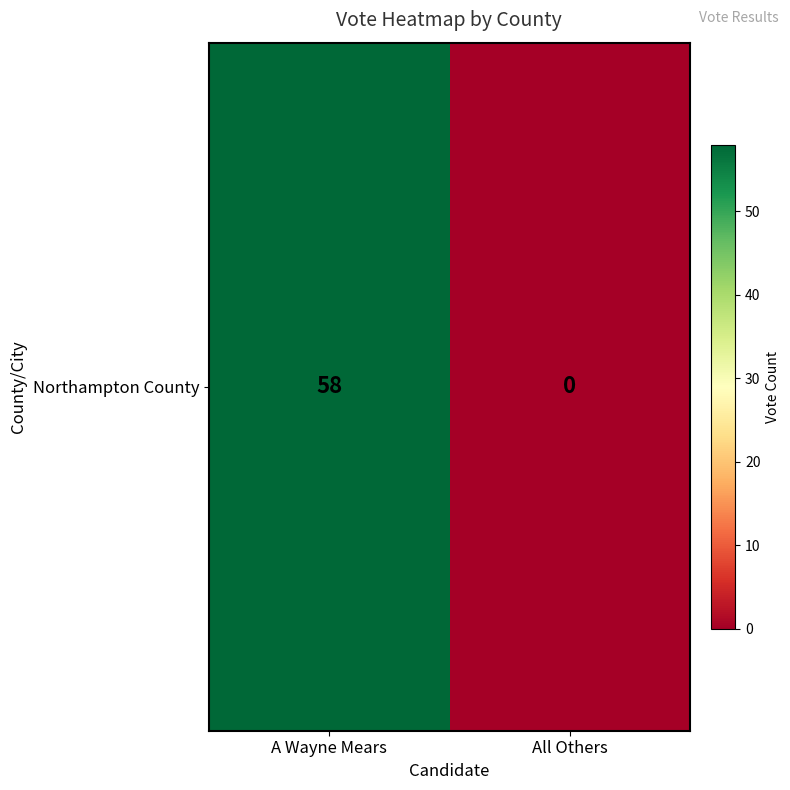

How many values are below 58?

1